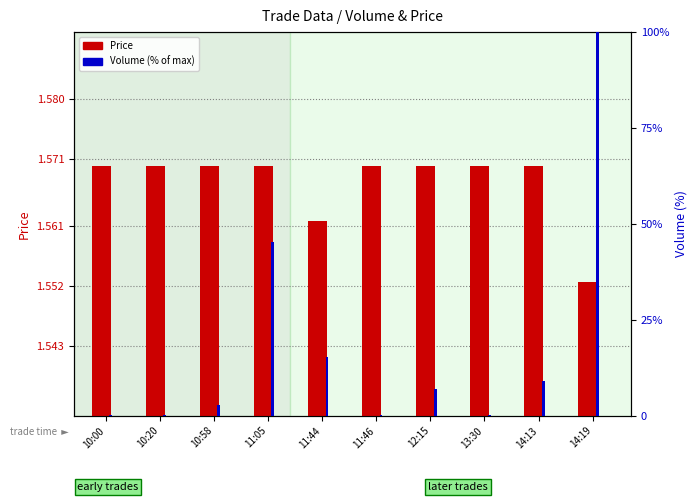

Rank the series by their maximum value, from lowest to highest.

Price, Volume (% of max)